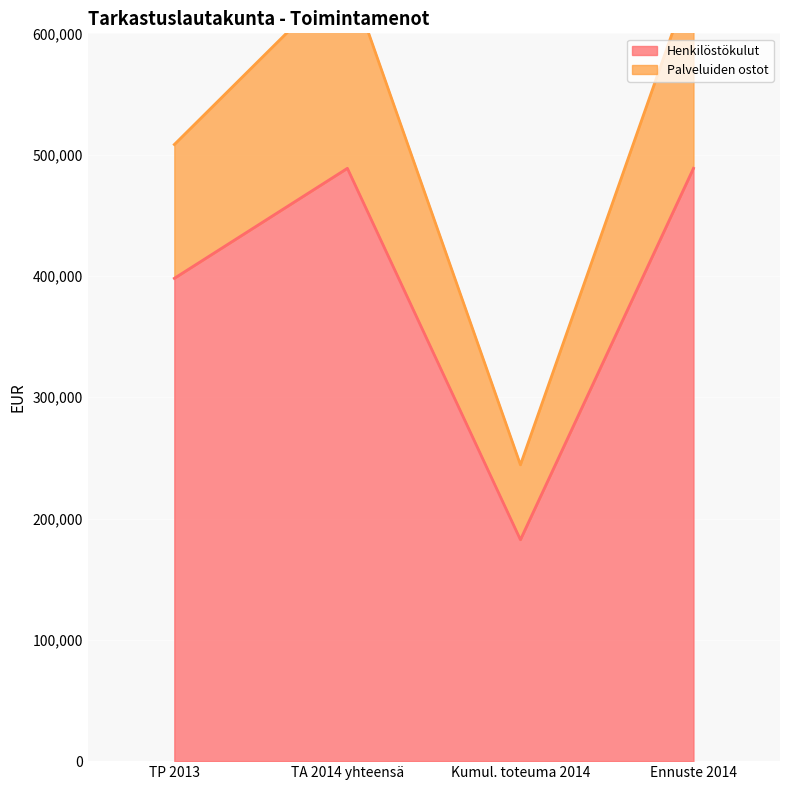

What is the difference between the maximum and minimum values in the Henkilöstökulut series?

306199.8